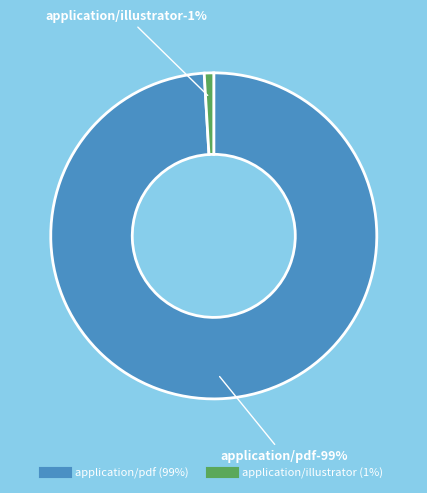

Is it true that application/illustrator is 11% of the pie?

False